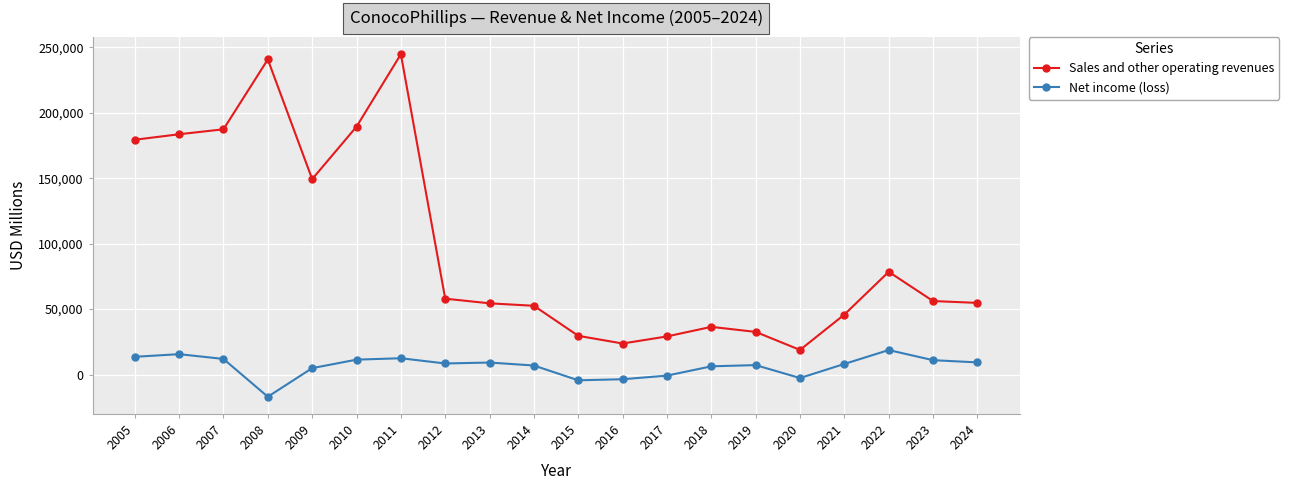

What is the average value of the Sales and other operating revenues series?

97260